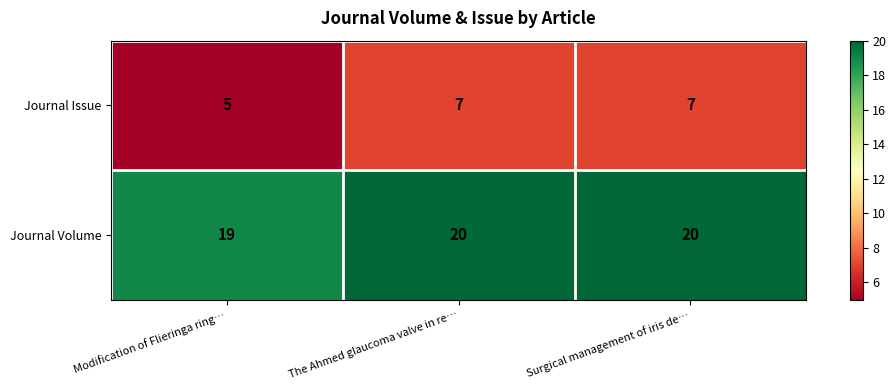

What is the greatest value displayed?

20